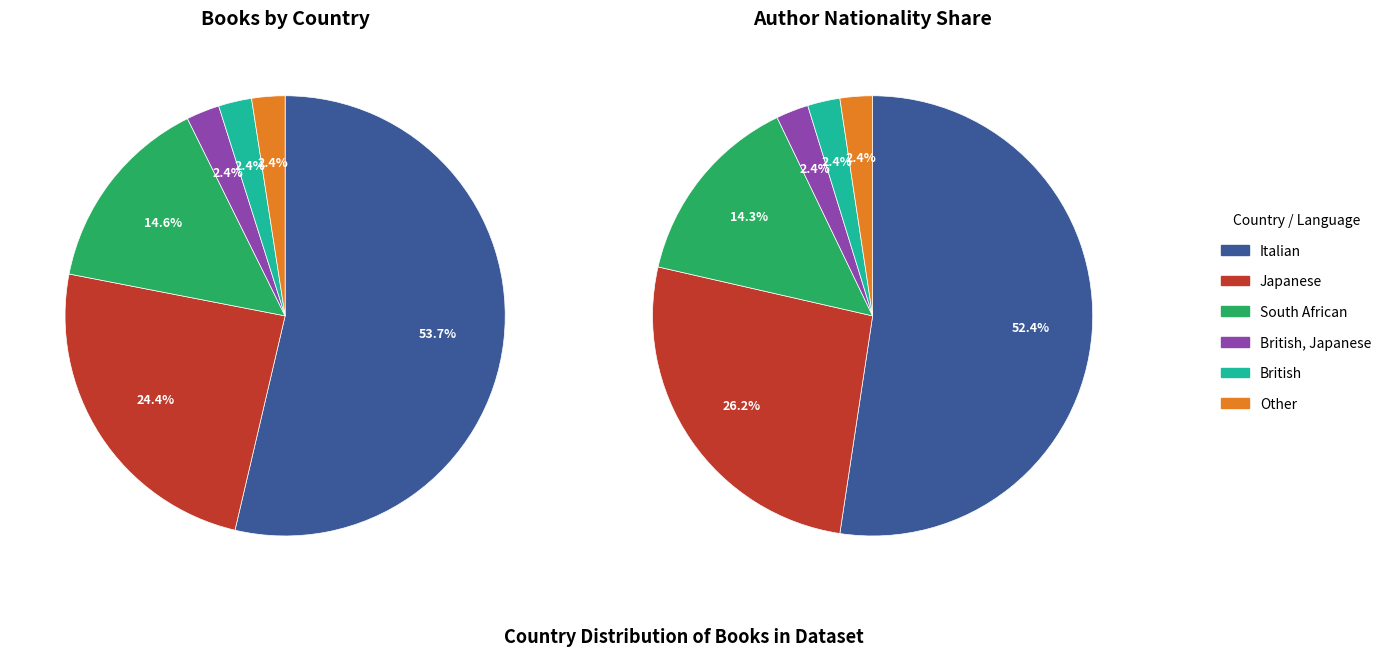

To the nearest percent, what is the difference between the Italian and Other slice percentages?

51%